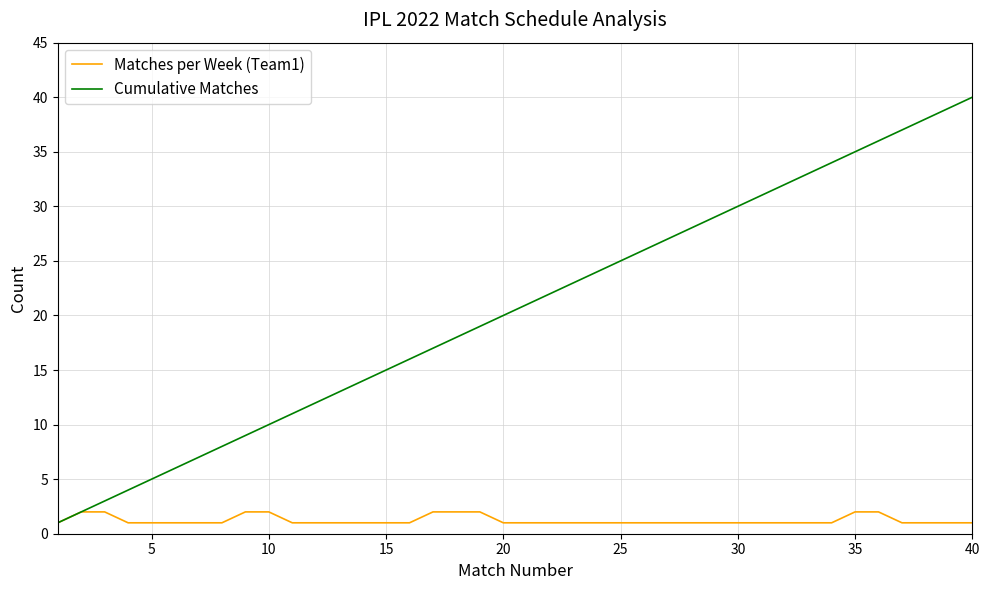

Reading left to right, what are all the values shown in this chart?

Matches per Week (Team1): 1	2	2	1	1	1	1	1	2	2	1	1	1	1	1	1	2	2	2	1	1	1	1	1	1	1	1	1	1	1	1	1	1	1	2	2	1	1	1	1
Cumulative Matches: 1	2	3	4	5	6	7	8	9	10	11	12	13	14	15	16	17	18	19	20	21	22	23	24	25	26	27	28	29	30	31	32	33	34	35	36	37	38	39	40